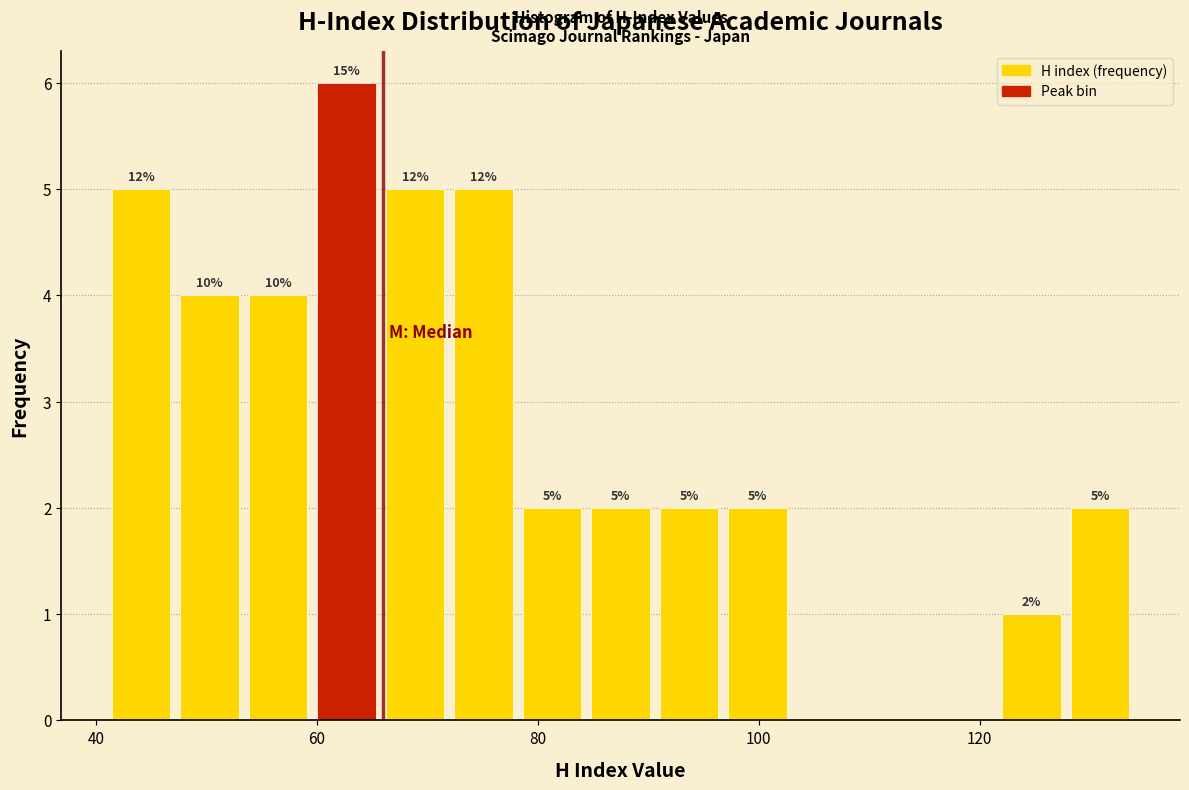

Around what value on the x-axis is the tallest bar? Give the approximate position of its centre, as read against the axis.

62